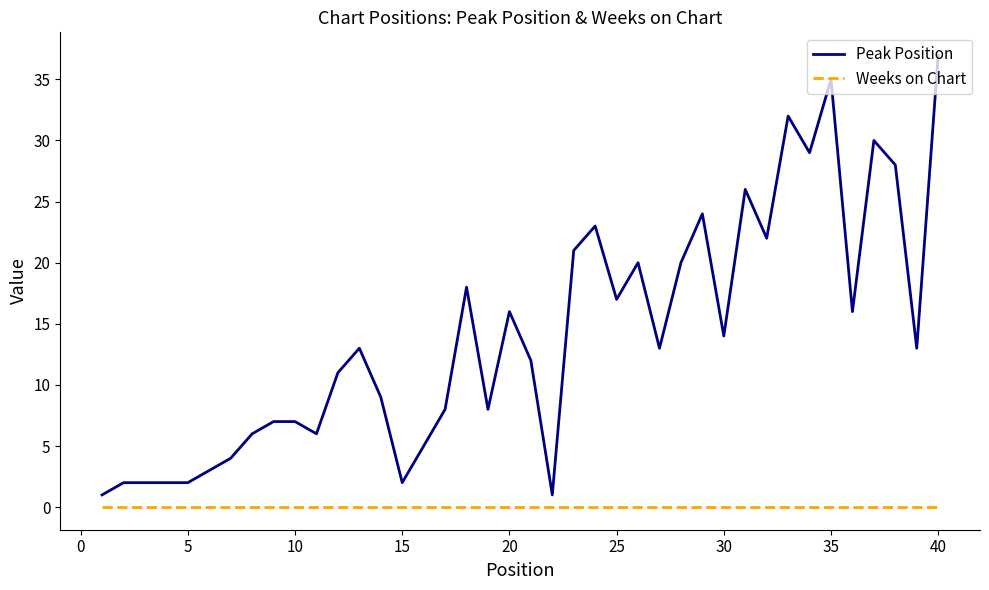

What is the maximum value shown in the chart?

37